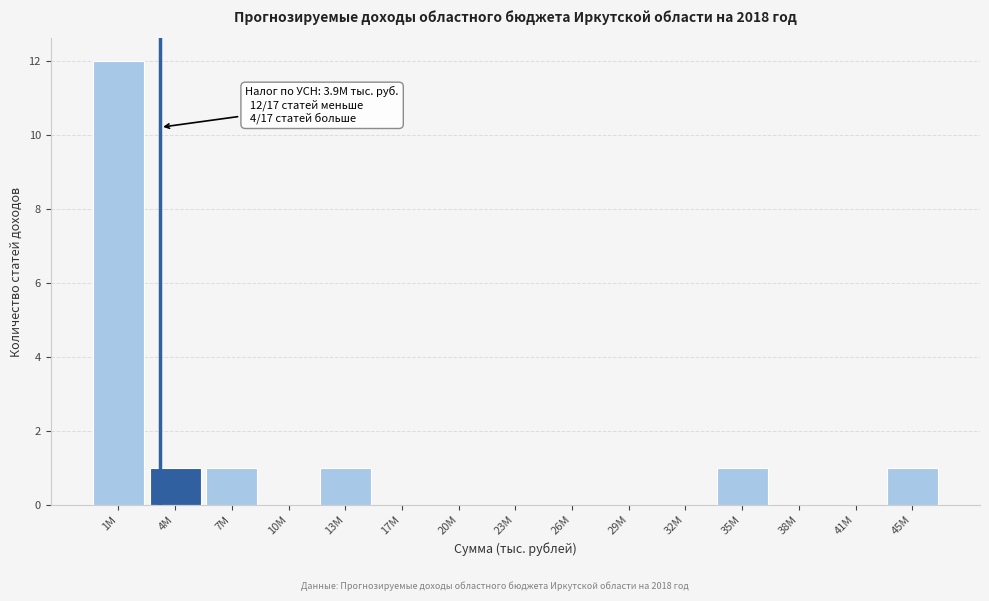

Reading left to right, what are all the values shown in this chart?

1M=12	4M=1	7M=1	10M=0	13M=1	17M=0	20M=0	23M=0	26M=0	29M=0	32M=0	35M=1	38M=0	41M=0	45M=1